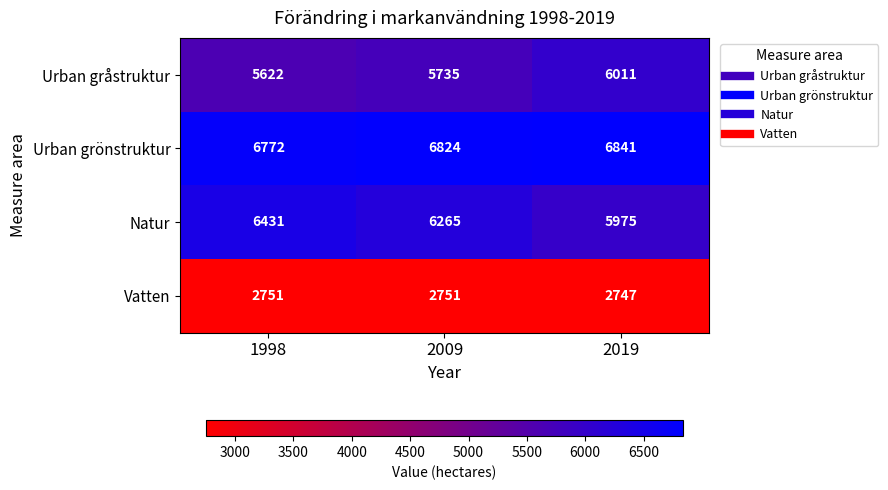

Reading left to right, transcribe all the data shown in this chart.

Urban gråstruktur: 1998=5622	2009=5735	2019=6011
Urban grönstruktur: 1998=6772	2009=6824	2019=6841
Natur: 1998=6431	2009=6265	2019=5975
Vatten: 1998=2751	2009=2751	2019=2747